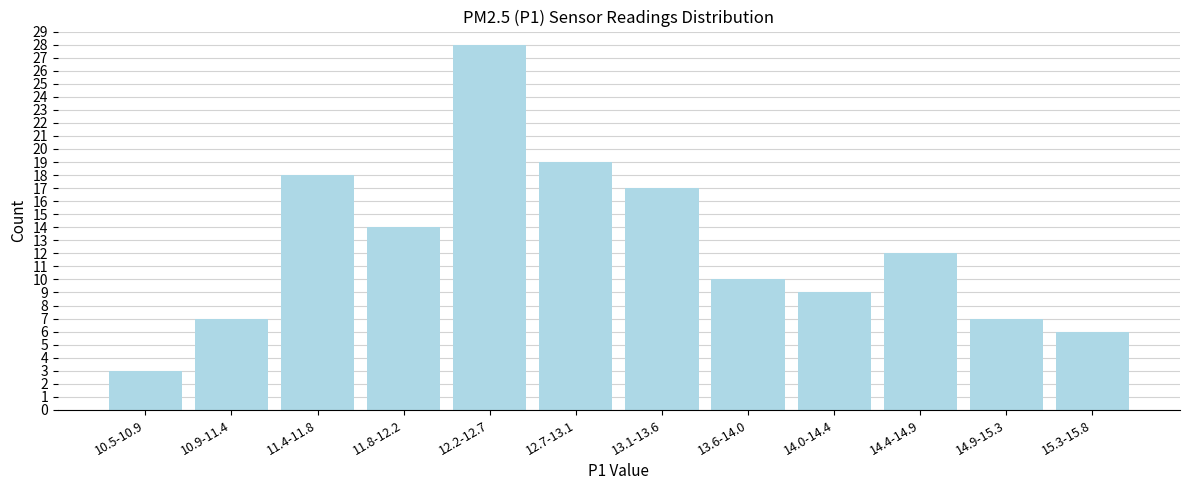

Reading left to right, list all the values displayed in this chart.

3	7	18	14	28	19	17	10	9	12	7	6